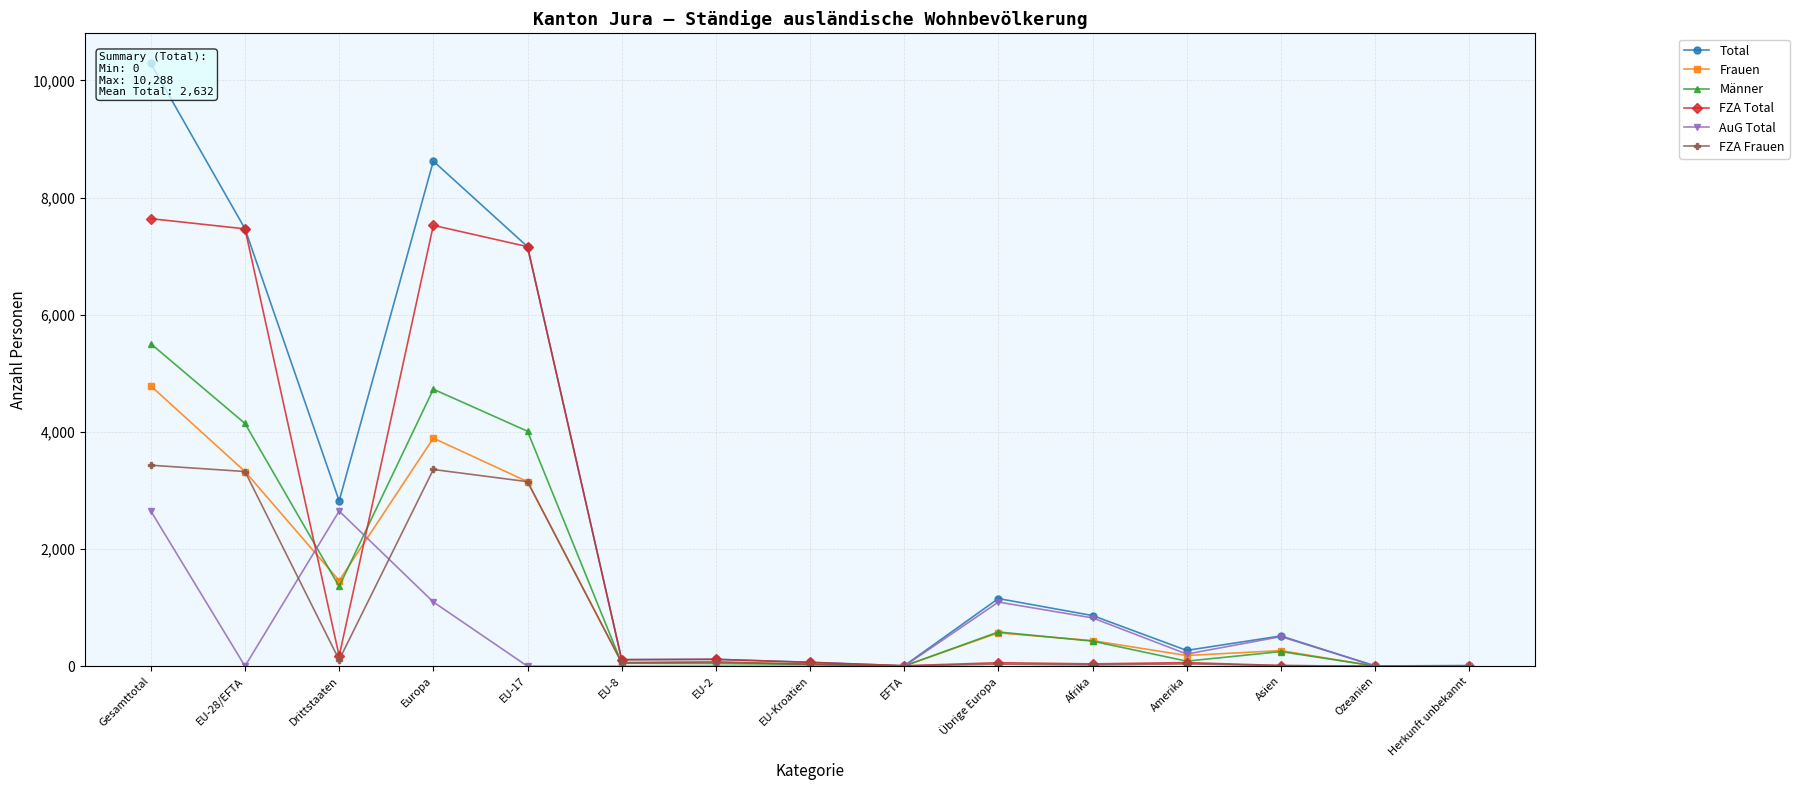

Where does the Total series first go above 517?

Gesamttotal